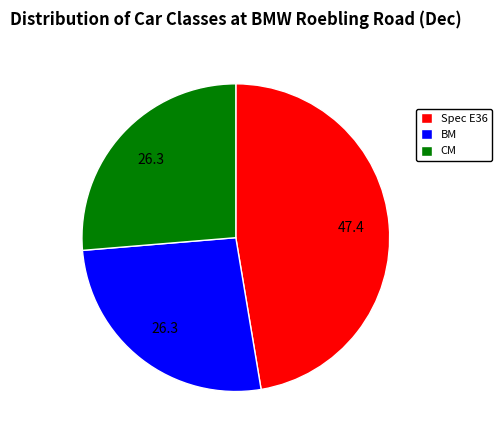

Count the number of slices in the pie.

3